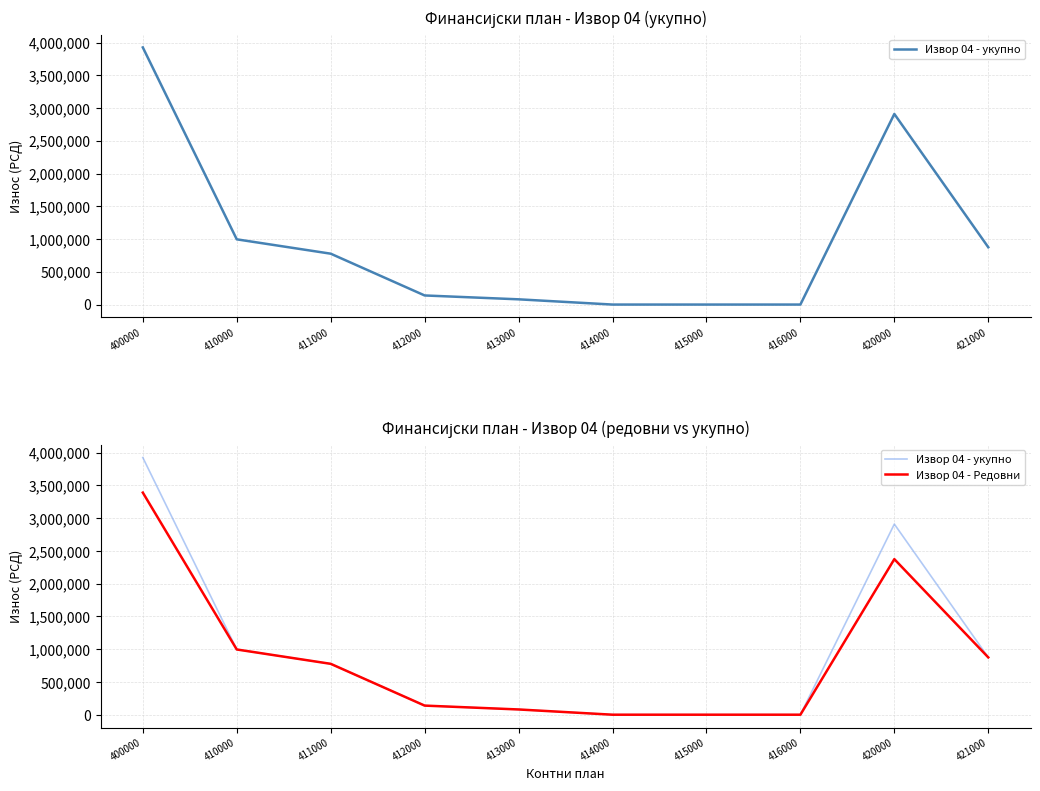

Which category has the lowest value in the Извор 04 - Редовни series?

414000